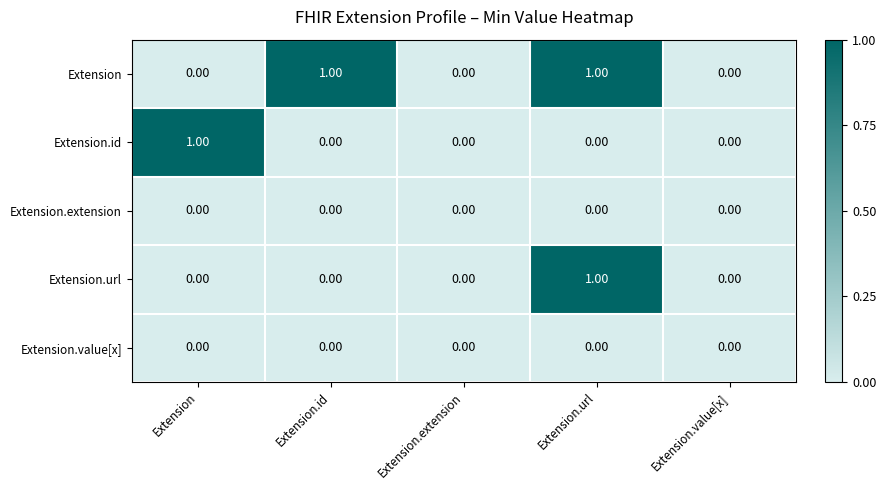

How many series are shown in this chart?

5